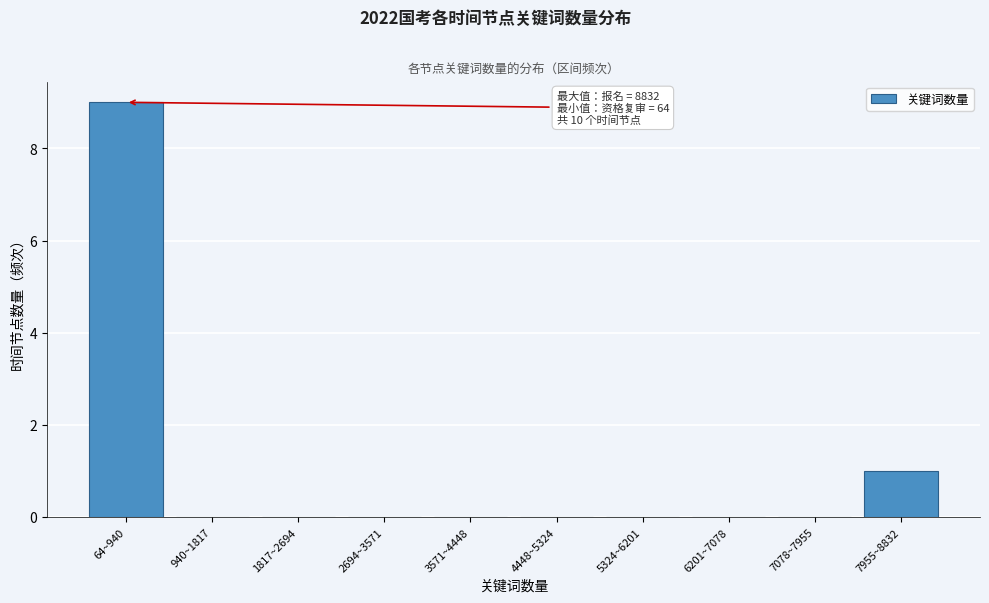

Reading left to right, list all the values displayed in this chart.

64~940=9	940~1817=0	1817~2694=0	2694~3571=0	3571~4448=0	4448~5324=0	5324~6201=0	6201~7078=0	7078~7955=0	7955~8832=1